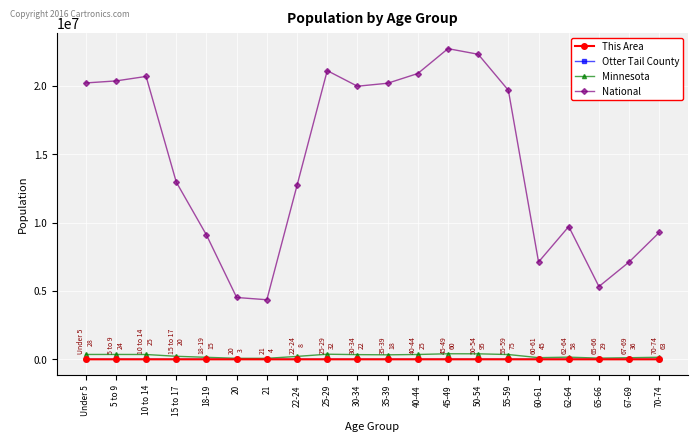

True or false: National and This Area intersect in this chart.

False